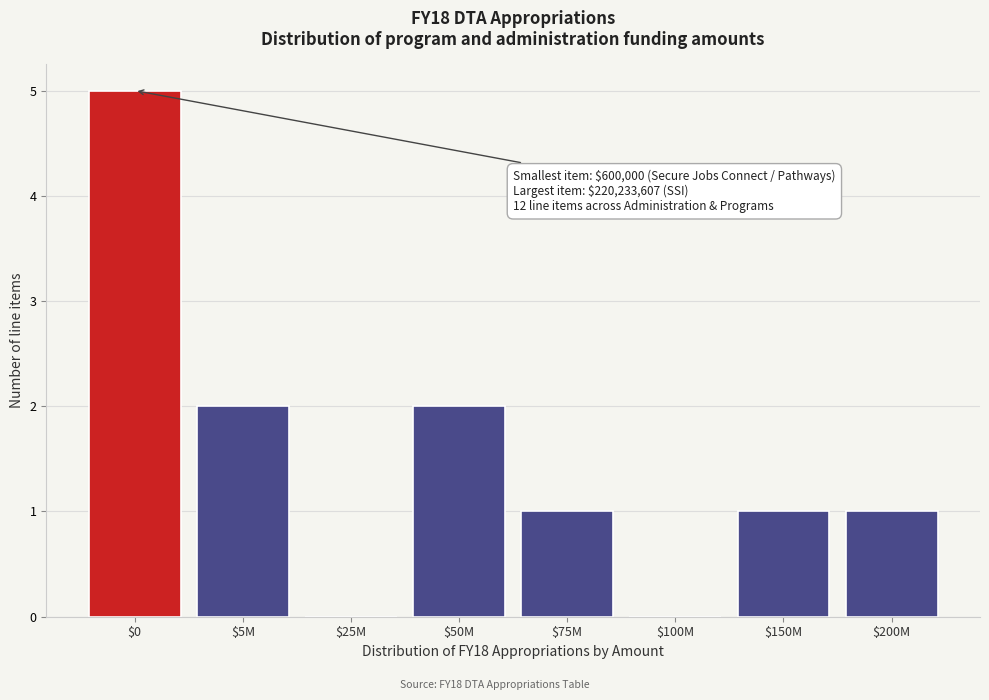

What is the sum of all values?

12